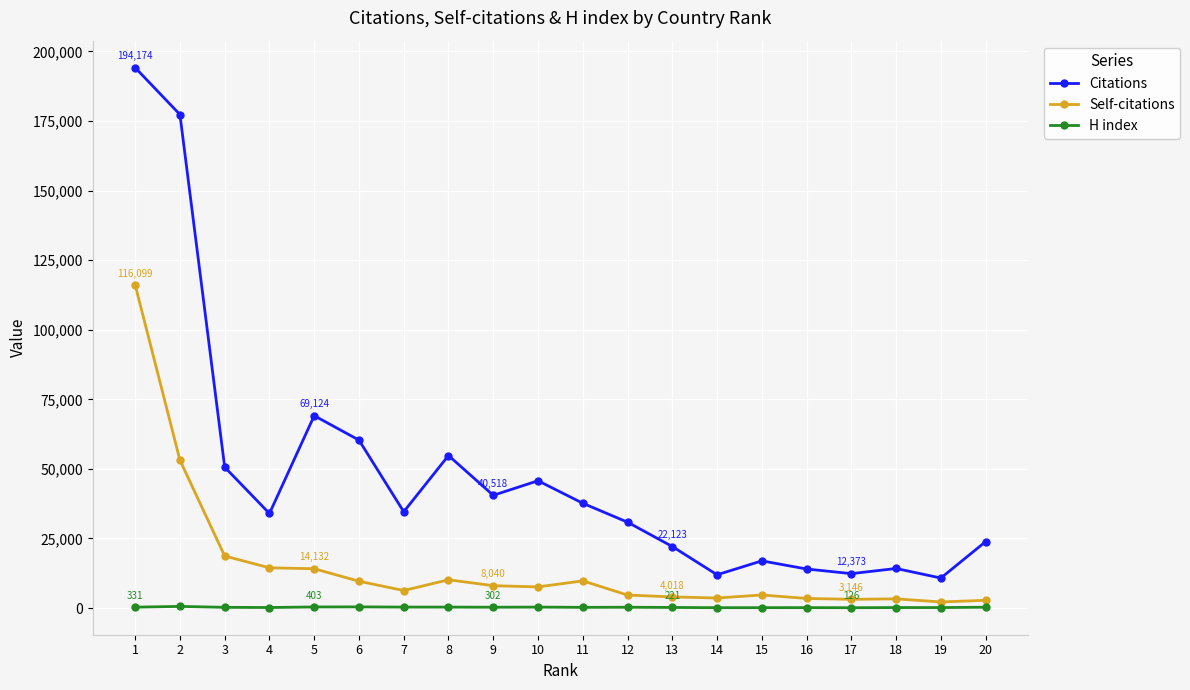

True or false: Citations and Self-citations intersect in this chart.

False